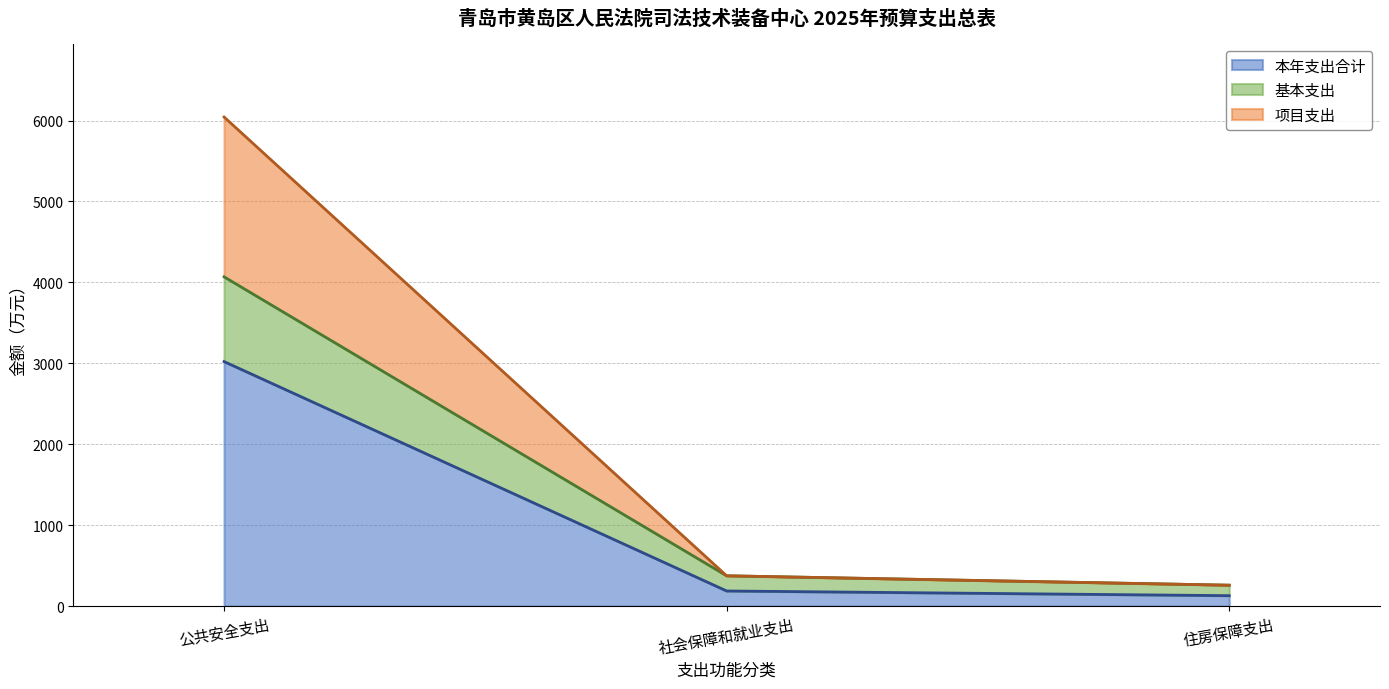

What is the lowest value of the 本年支出合计 series?

129.5